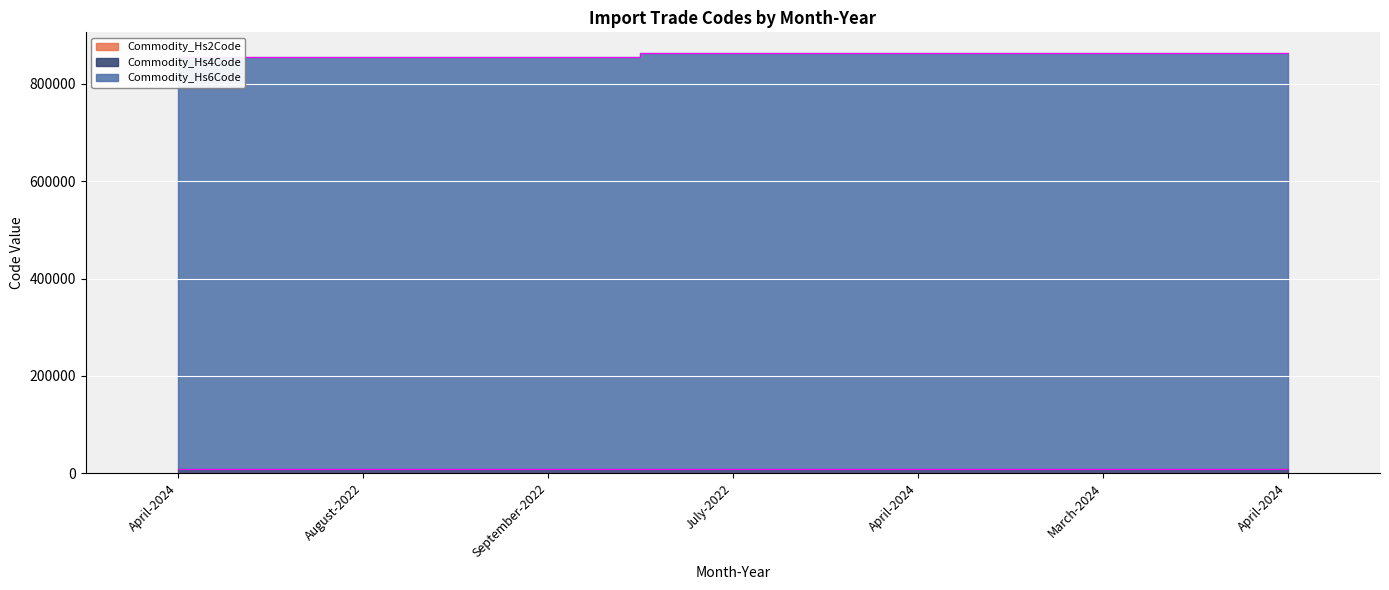

Is it true that Commodity_Hs6Code equals 855886 at April-2024?

True